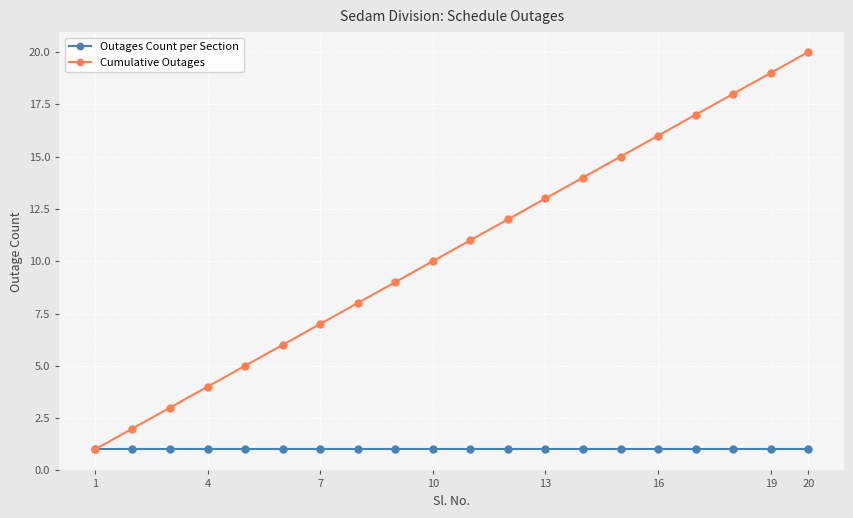

Which series has the widest spread of values?

Cumulative Outages